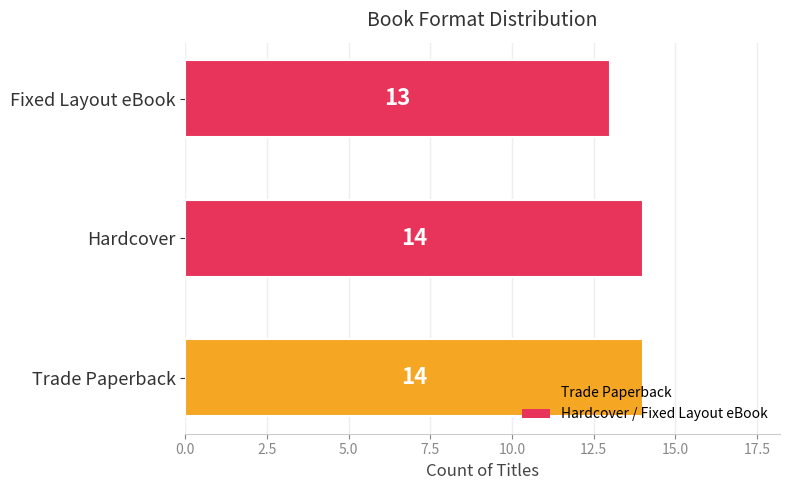

What is the smallest value displayed?

13